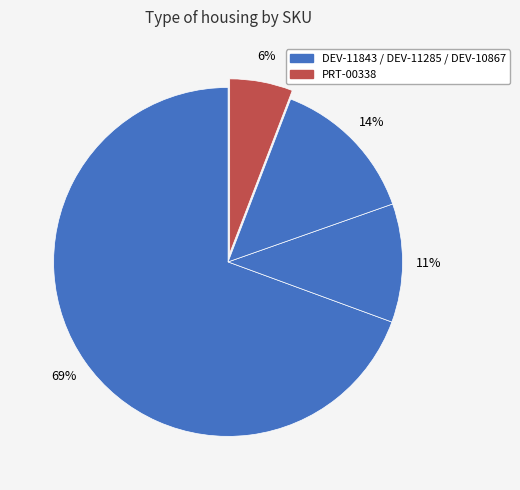

Count the number of slices in the pie.

4